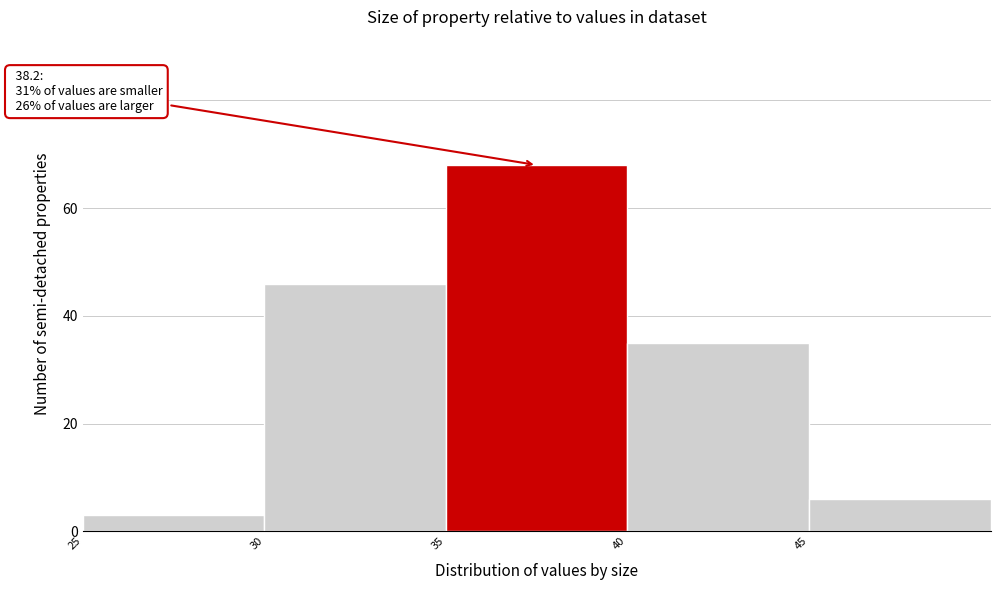

Which range on the x-axis has the tallest bar?

35 to 40